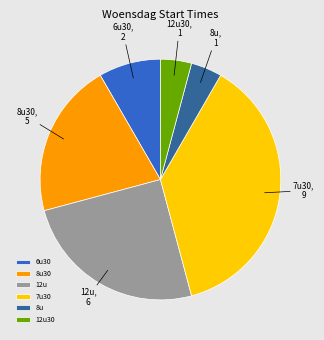

Do 12u and 8u together represent more than half of the pie?

No